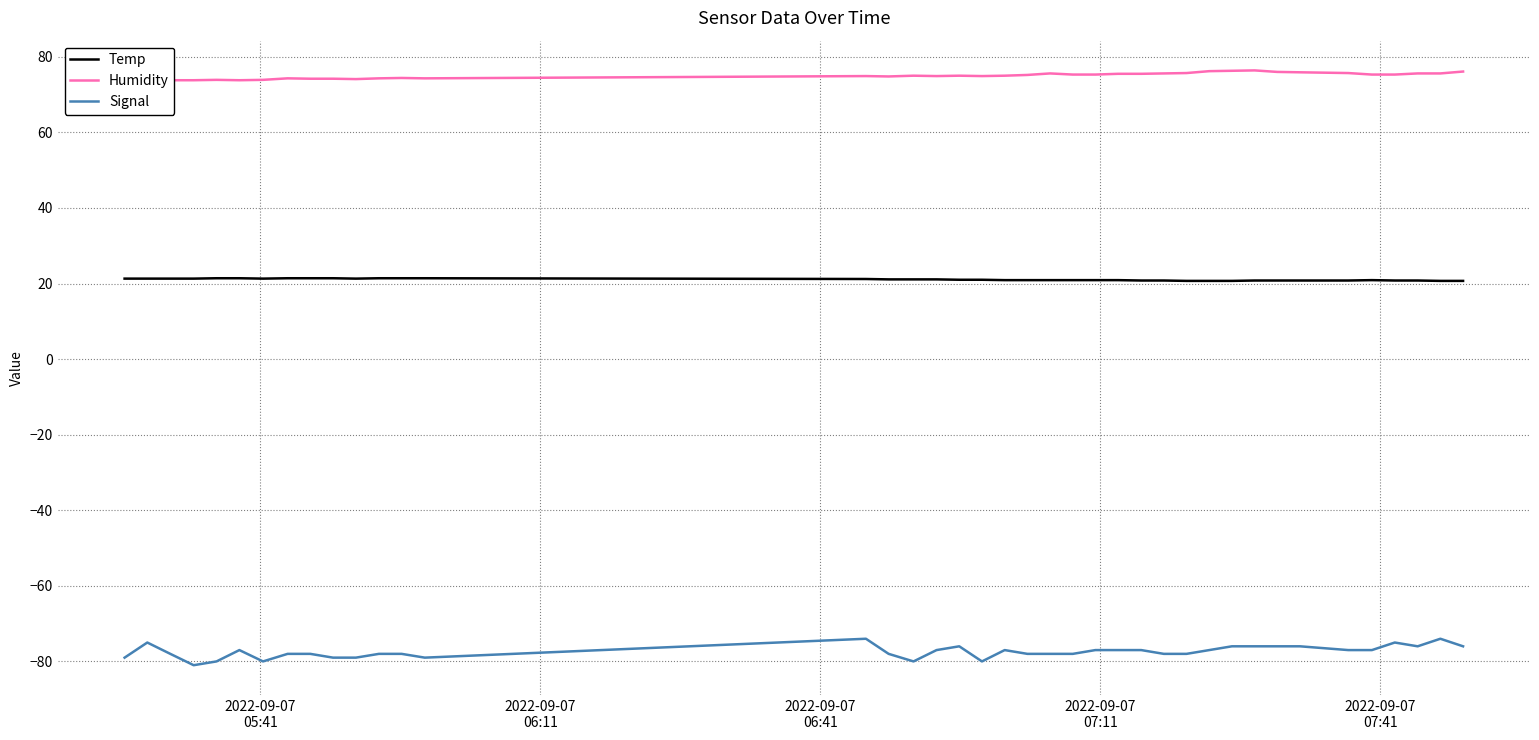

True or false: Signal and Temp intersect in this chart.

False